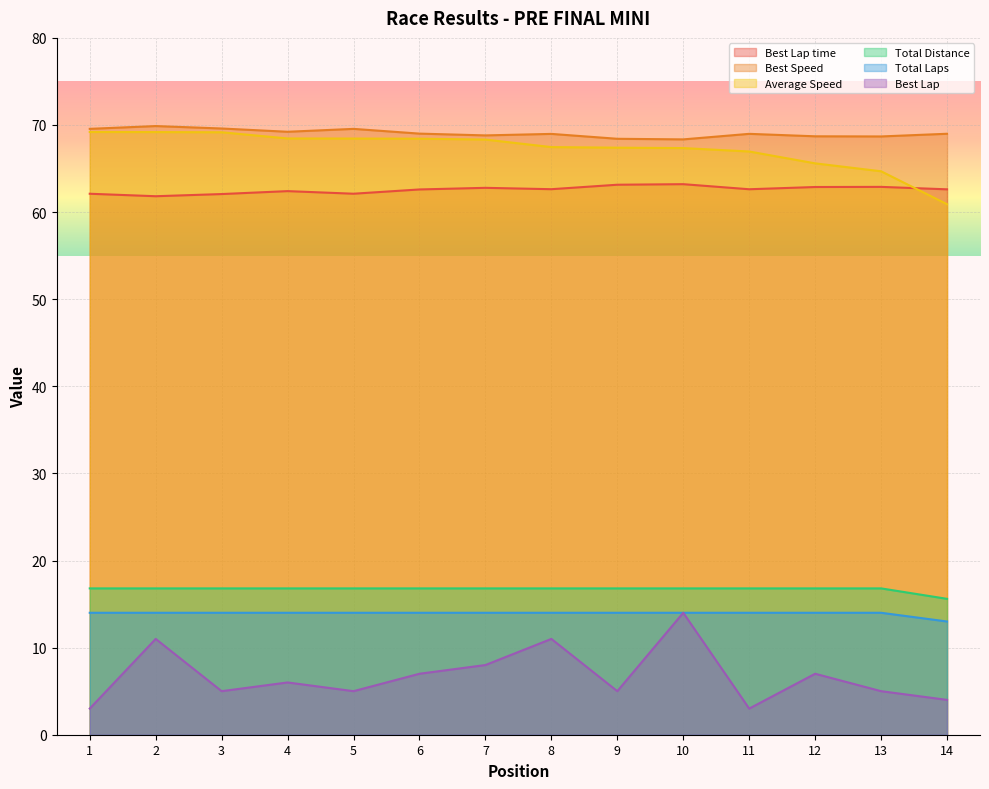

The Best Lap series shows 23.8 at 10. True or false?

False